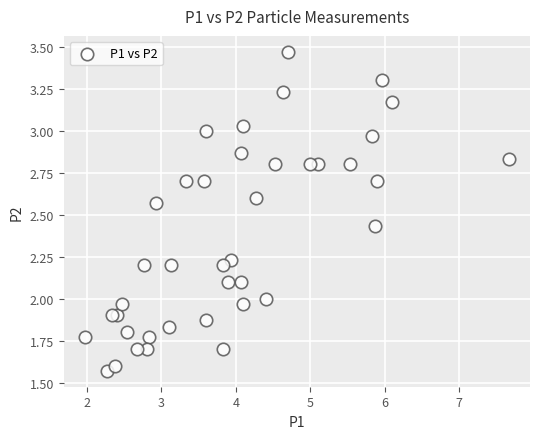

What is the range of X values (max minus min)?

5.7